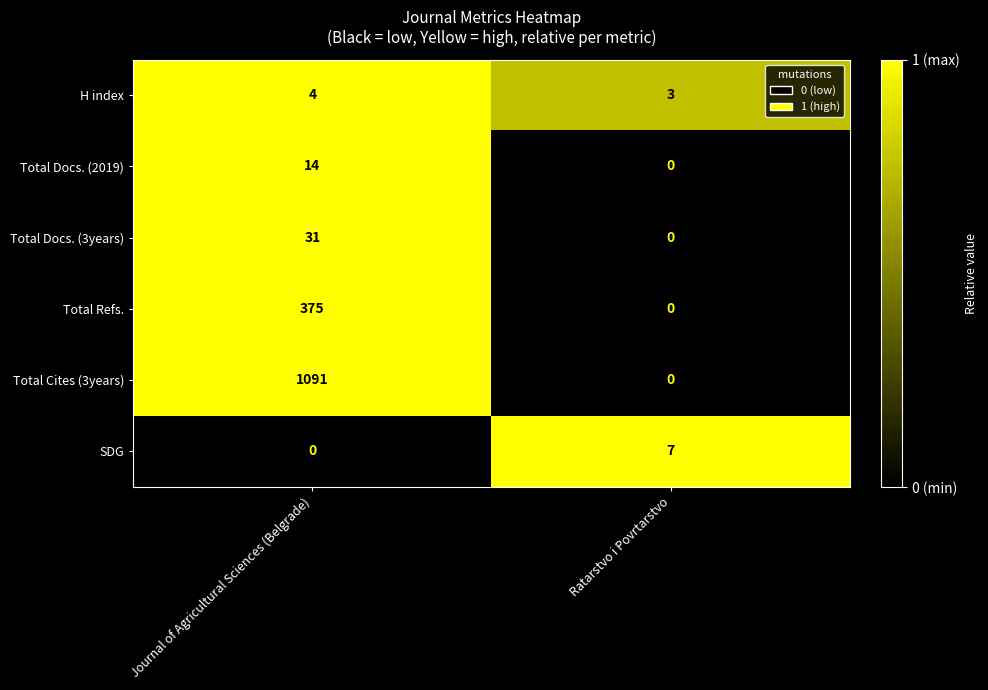

Which series has the largest range (max minus min)?

Total Cites (3years)